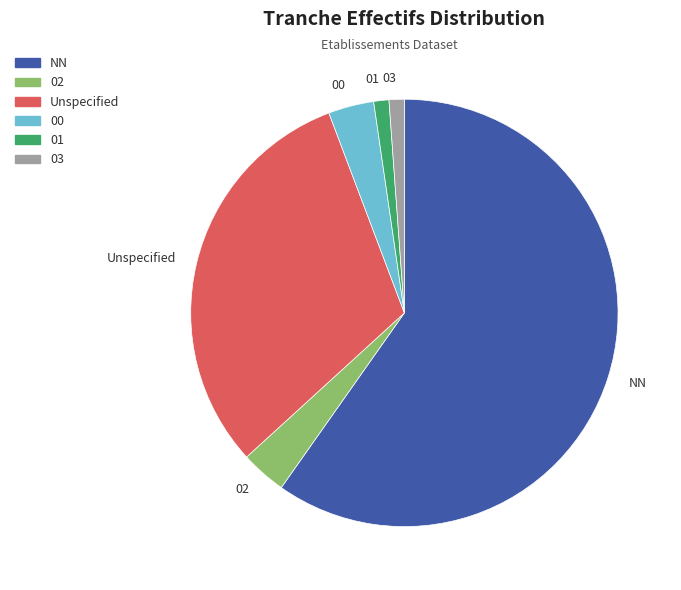

True or false: 00 accounts for 11% of the total.

False